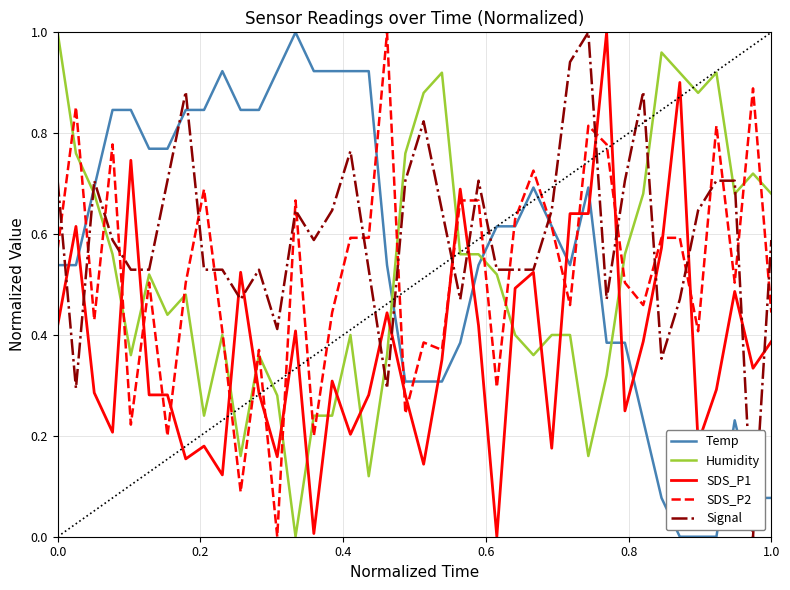

Count the number of categories in the chart.

40